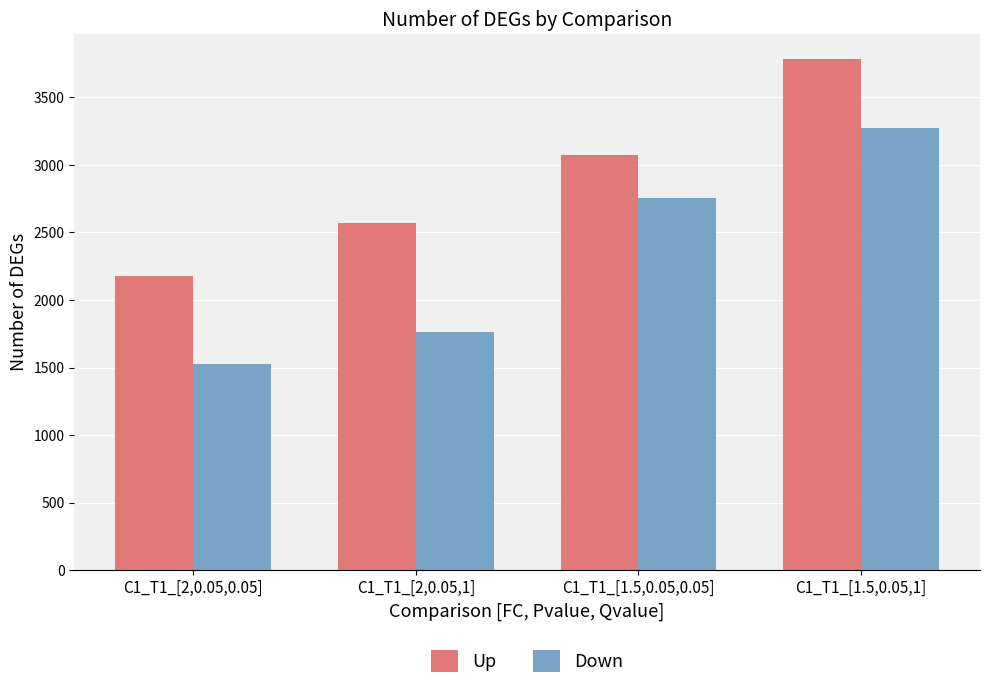

What are all the series names shown in the legend?

Up, Down